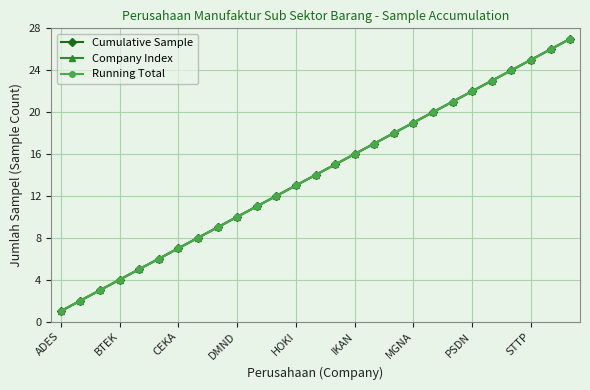

True or false: Company Index and Cumulative Sample intersect in this chart.

False